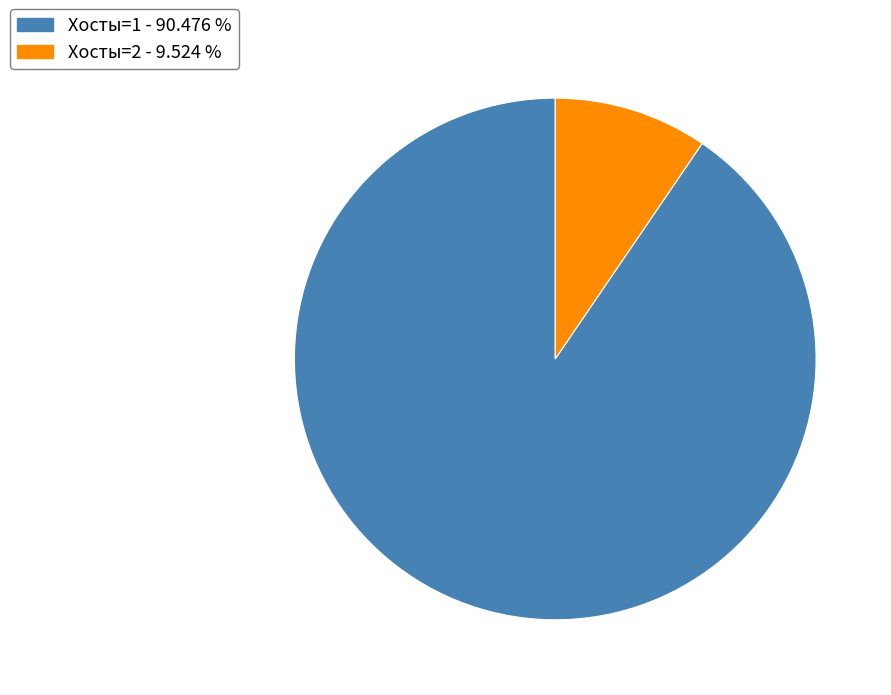

Is there any slice that represents more than half of the pie?

Yes